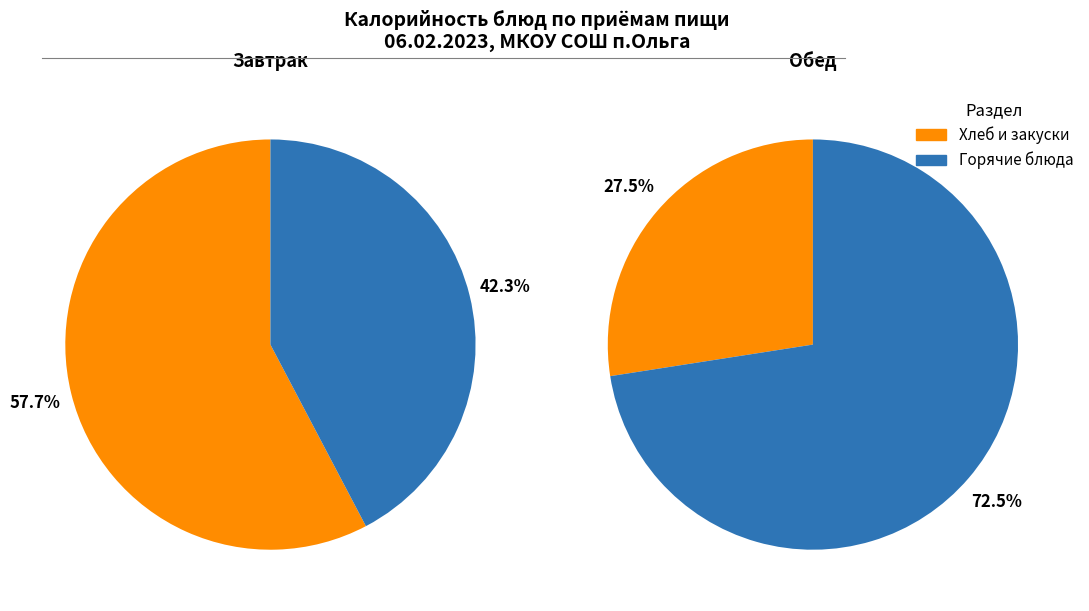

Rank the series by their maximum value, from lowest to highest.

Завтрак, Обед